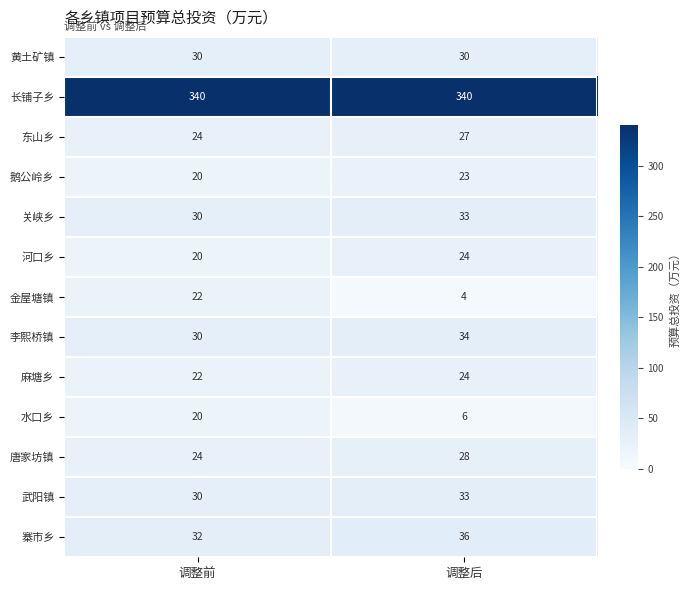

Read the 李熙桥镇 value at 调整后.

34